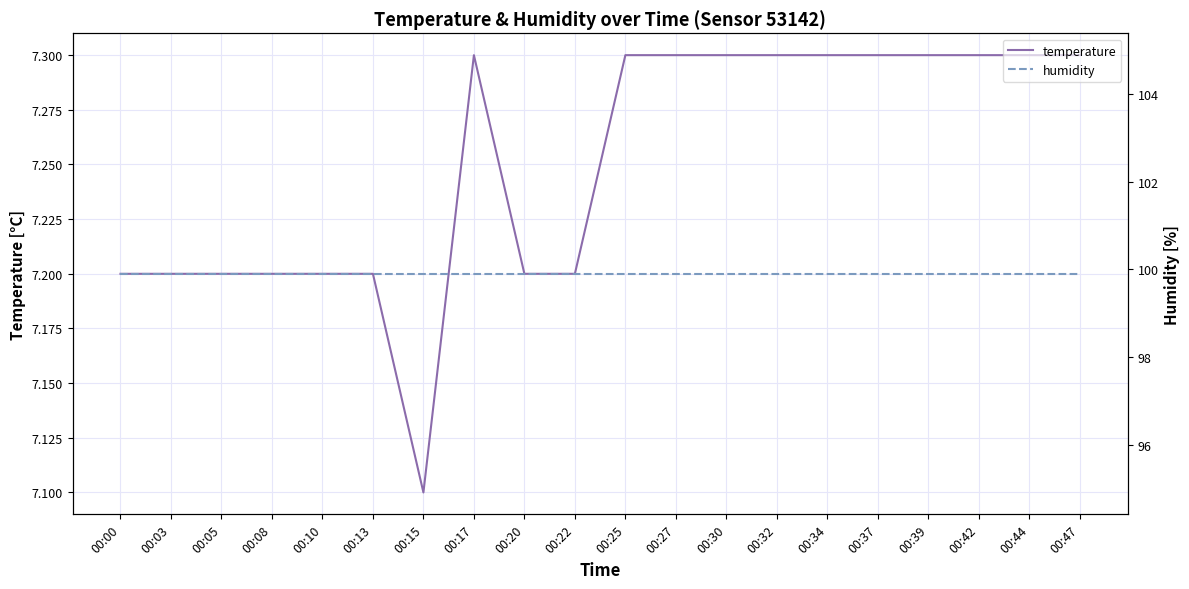

What is the highest value of the temperature series?

7.3